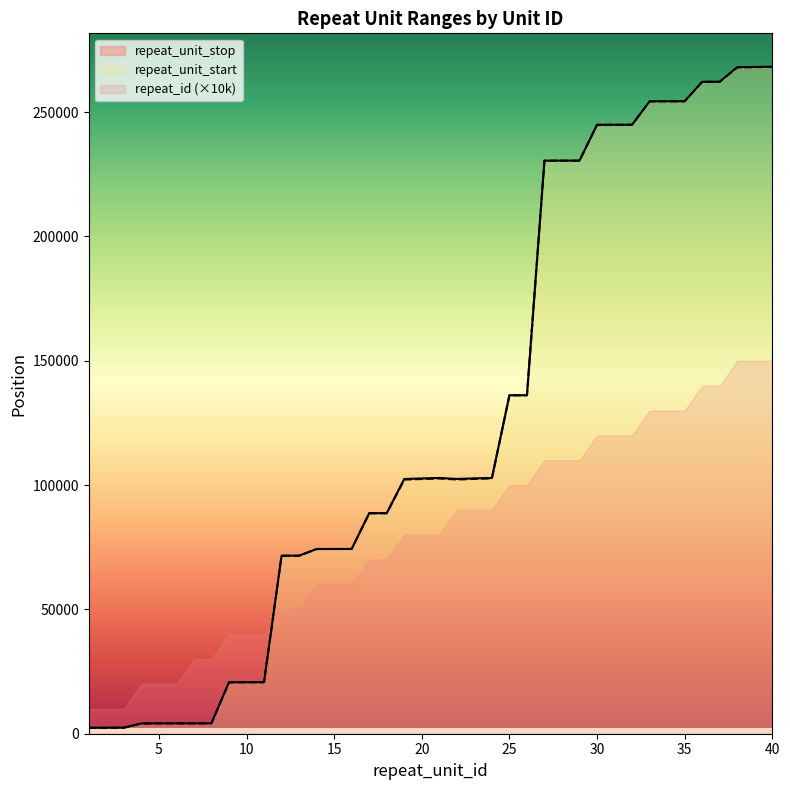

Where is repeat_unit_start nearest to the value 135273?

25